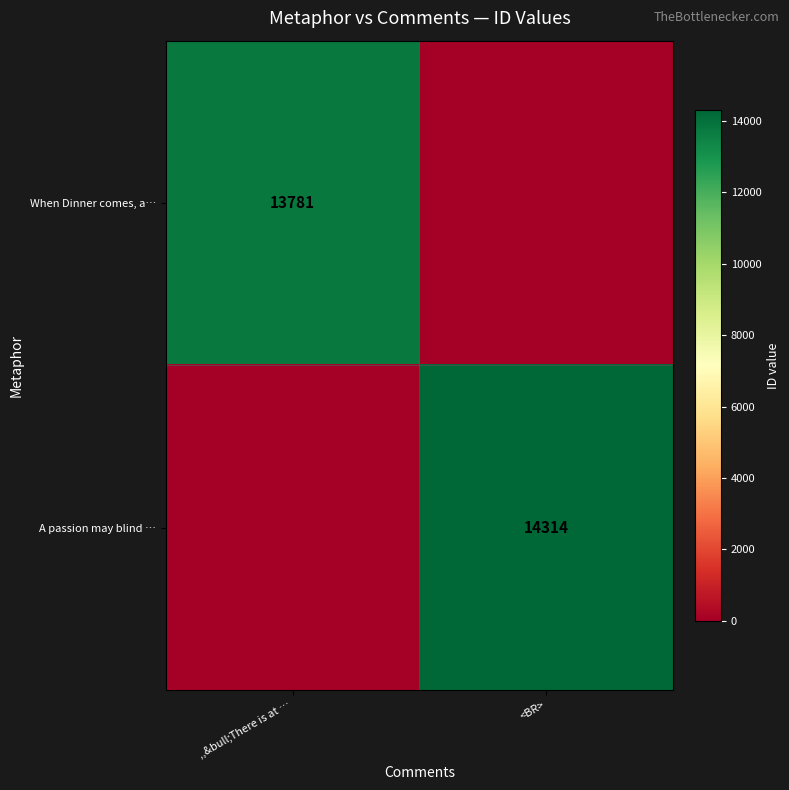

Is it true that A passion may blind … equals 14314 at <BR>?

True